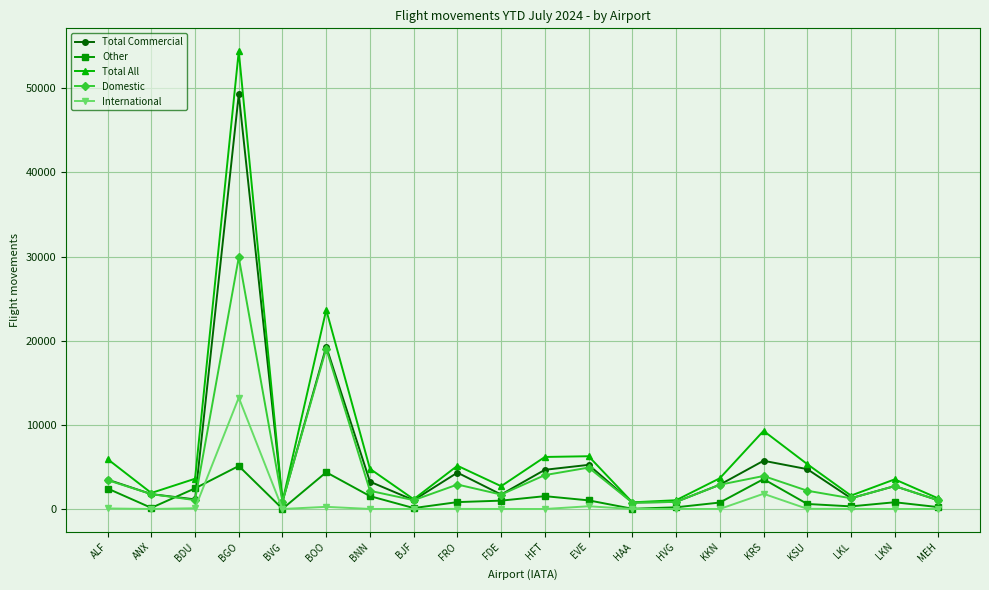

At which label does International reach its peak?

BGO